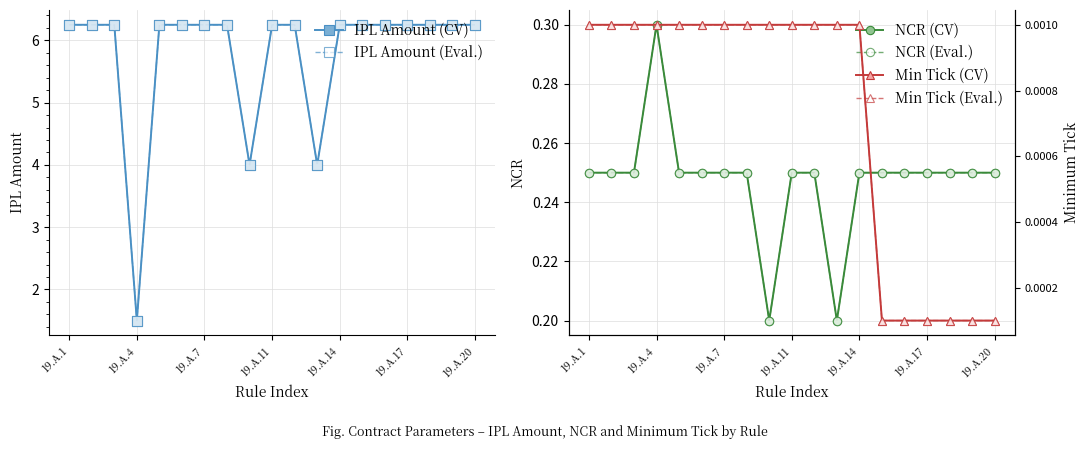

What is the average value of the NCR (CV) series?

0.2